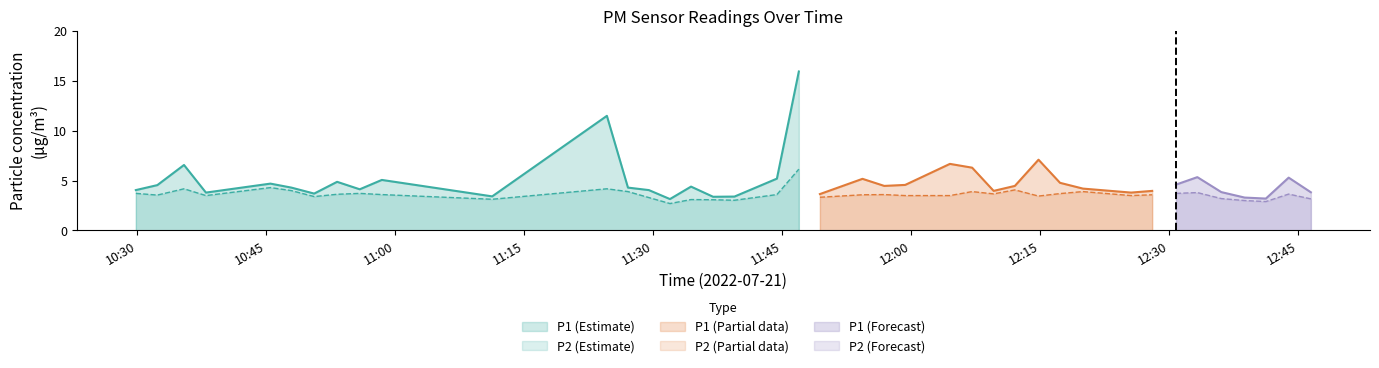

True or false: P1 has more than 1 interior local peaks.

True